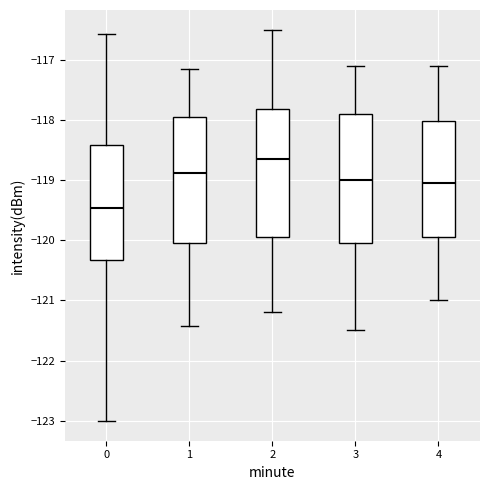

Where does the lower whisker of the box at x = 3 end on the y-axis? The values are not printed on the chart, so give them approximately, as read against the axis.

-121.5